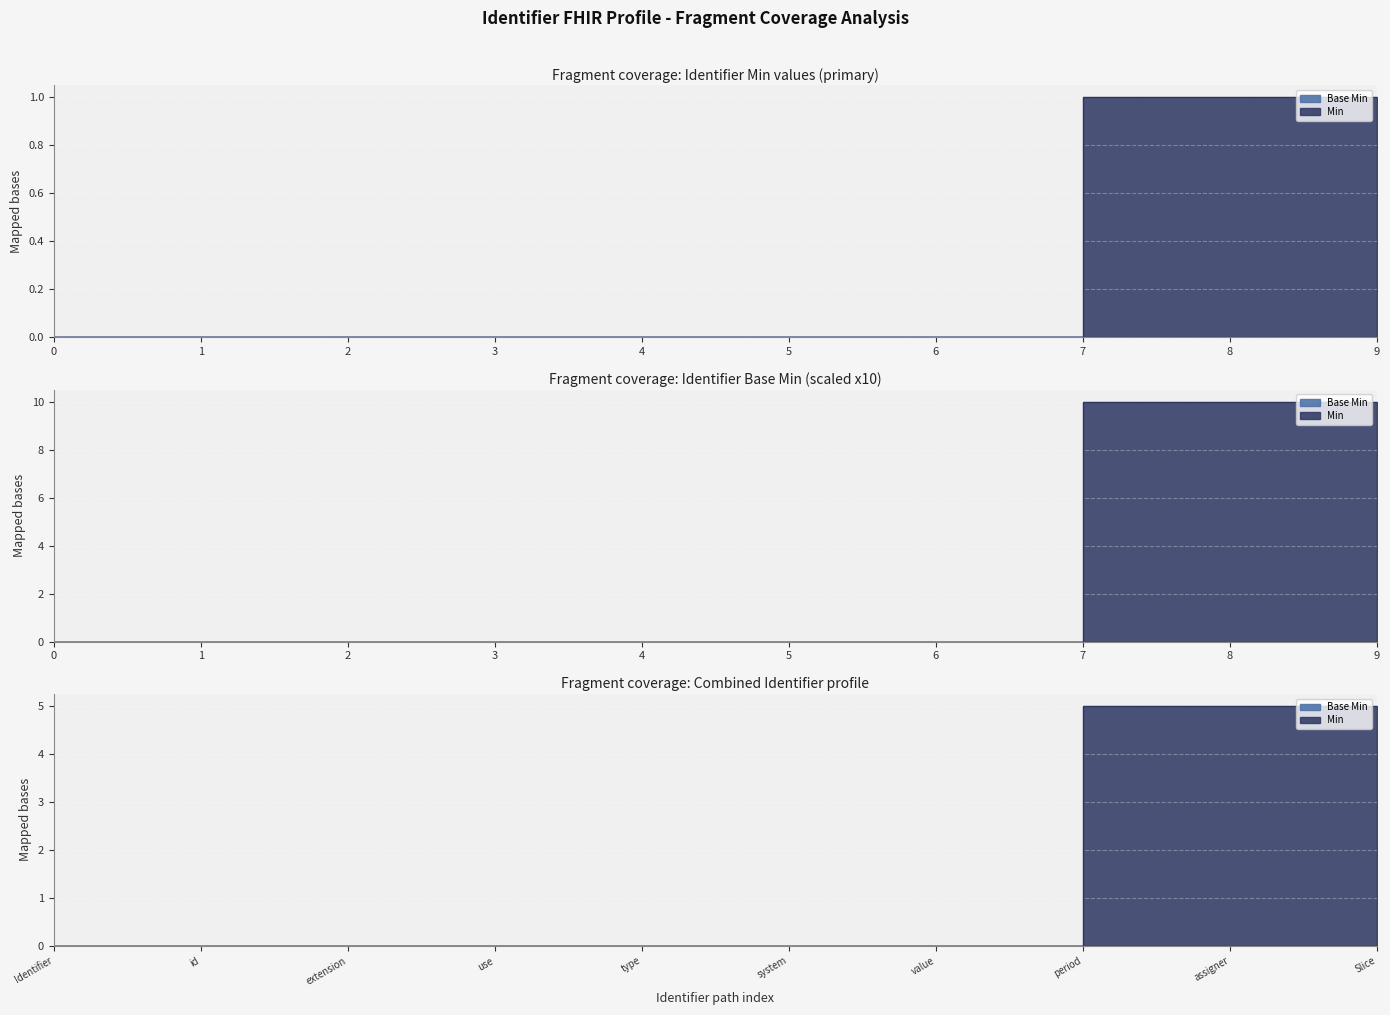

Count the number of categories in the chart.

10